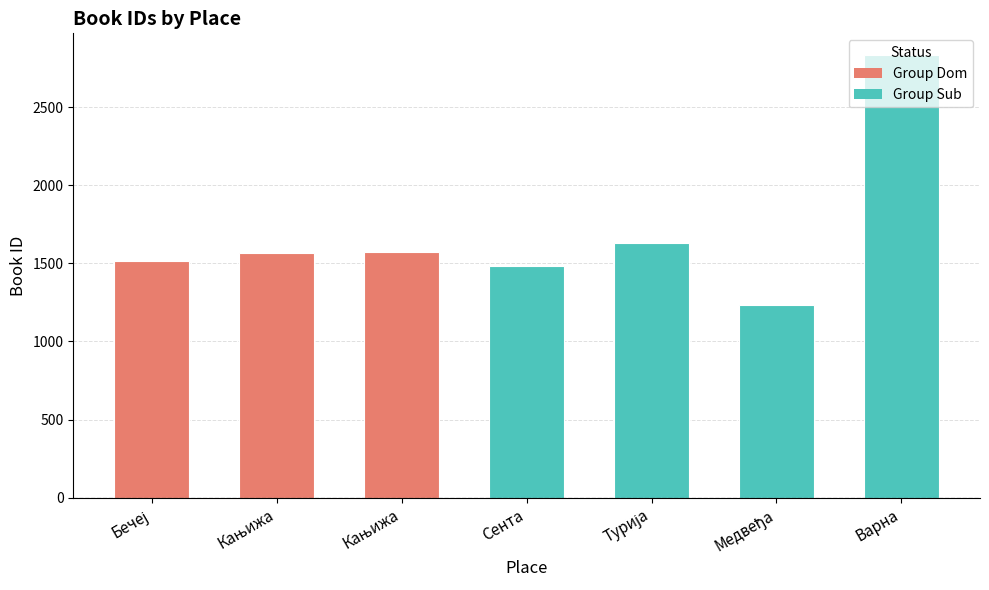

How many bars are there in total?

7